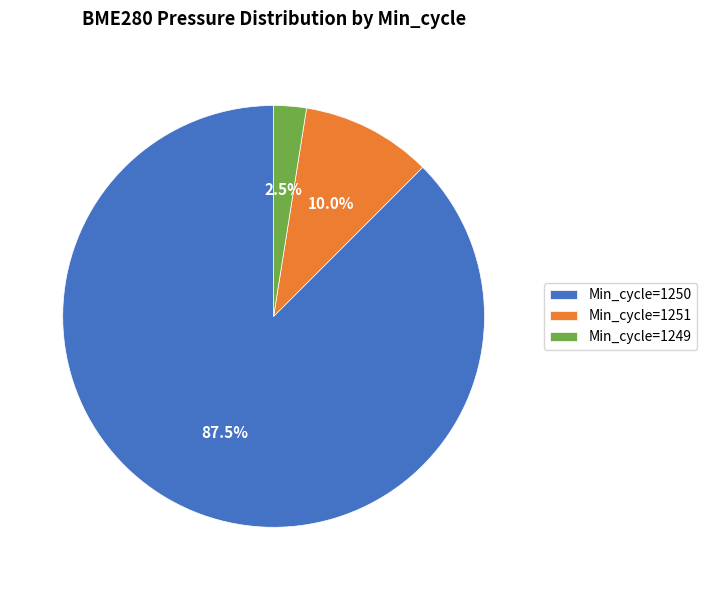

How many slices are in this pie chart?

3